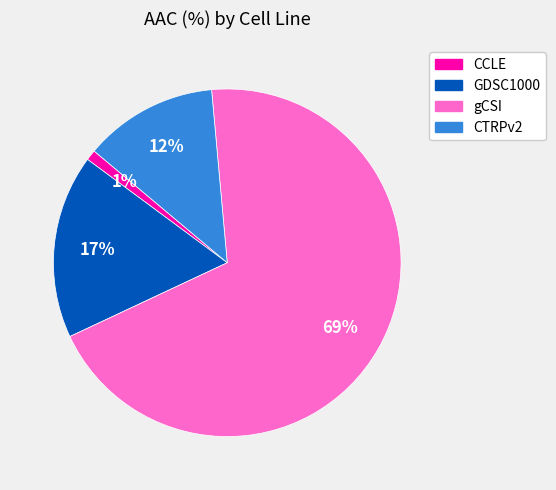

To the nearest percent, what portion does GDSC1000 represent?

17%